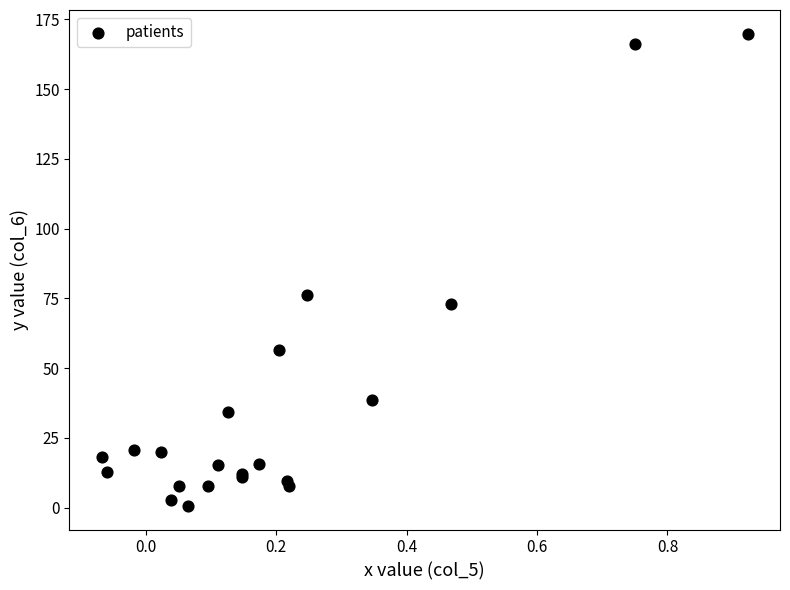

What Y value in the scatter plot is closest to 85?

76.2